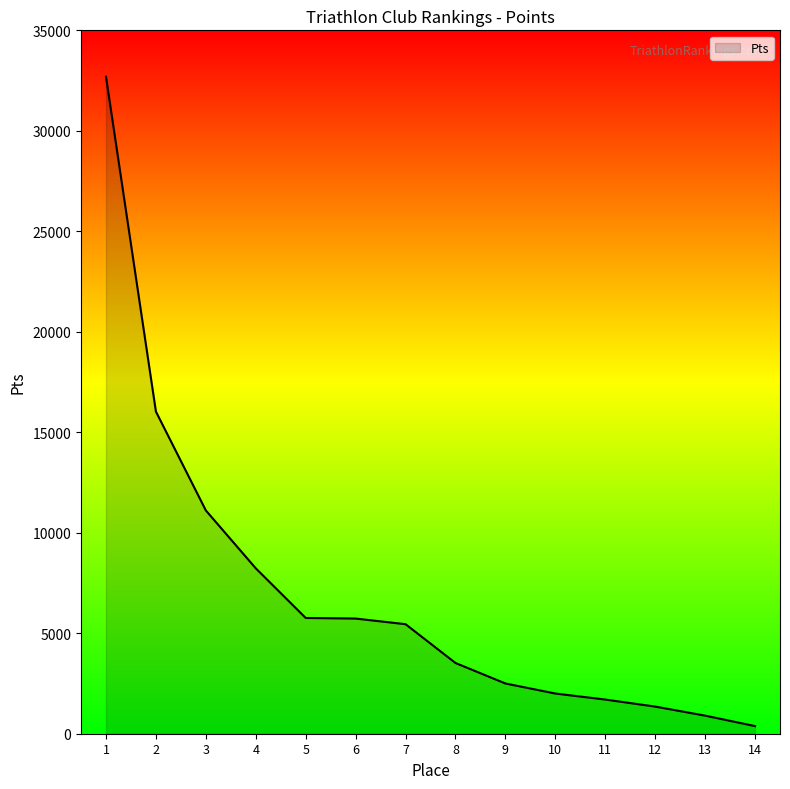

Is it true that the value at 8 is 5691?

False